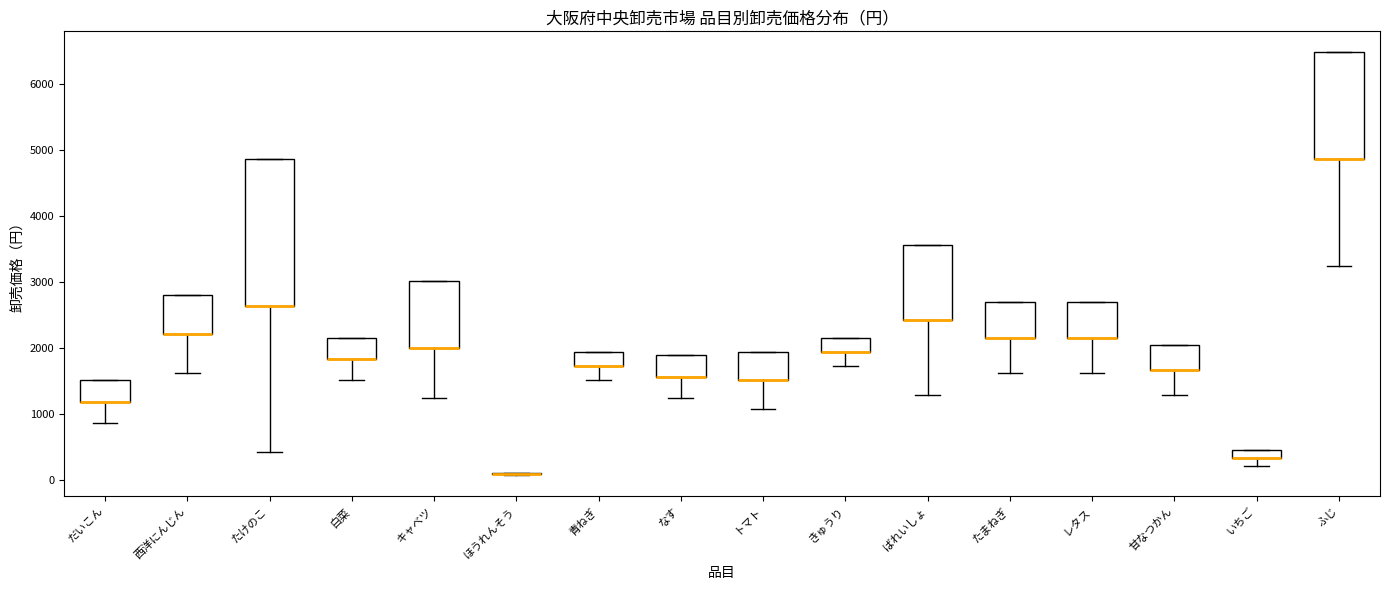

Where is the upper edge of the box for レタス on the y-axis? The values are not printed on the chart, so give them approximately, as read against the axis.

2700